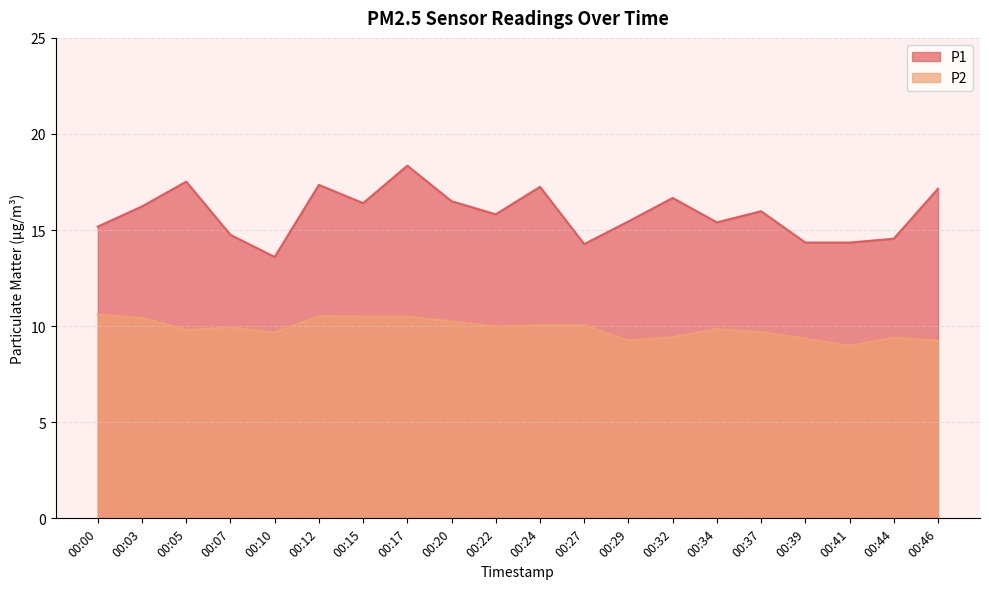

True or false: P2 and P1 intersect in this chart.

False